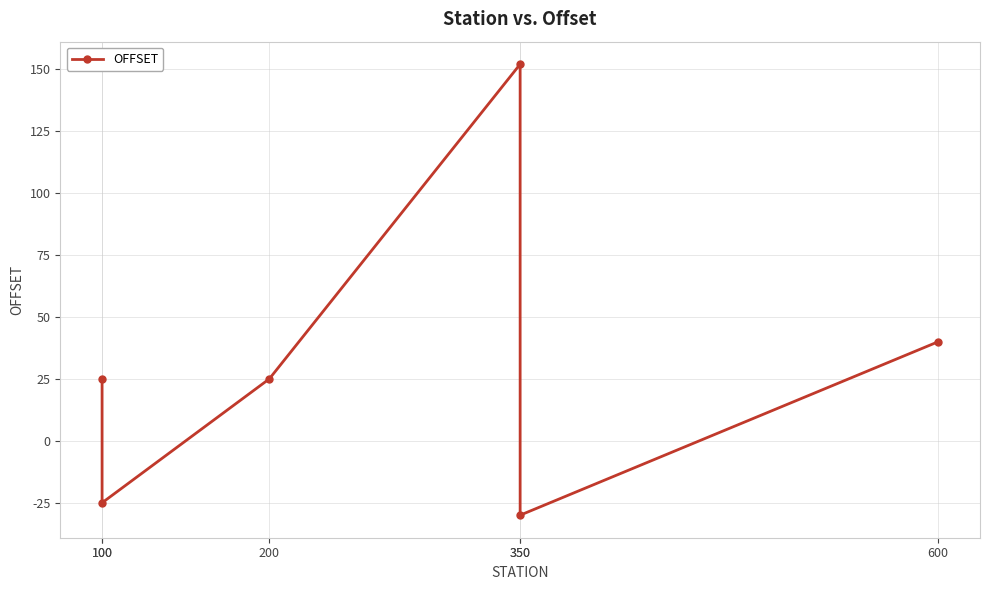

Which has a higher value, 100 or 600?

600